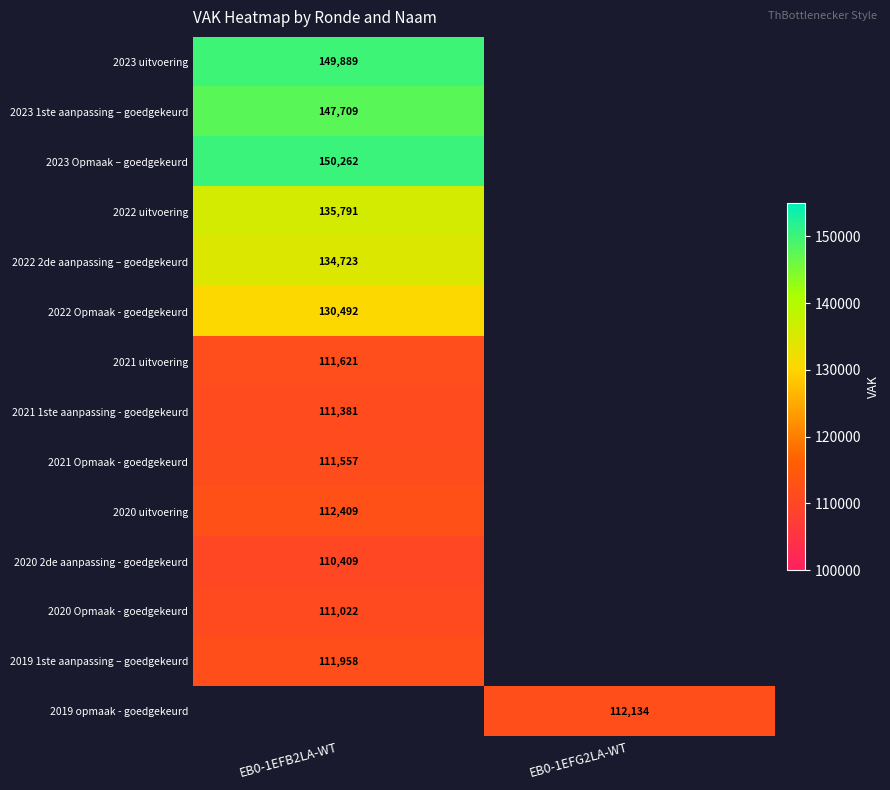

How many series are shown in this chart?

14